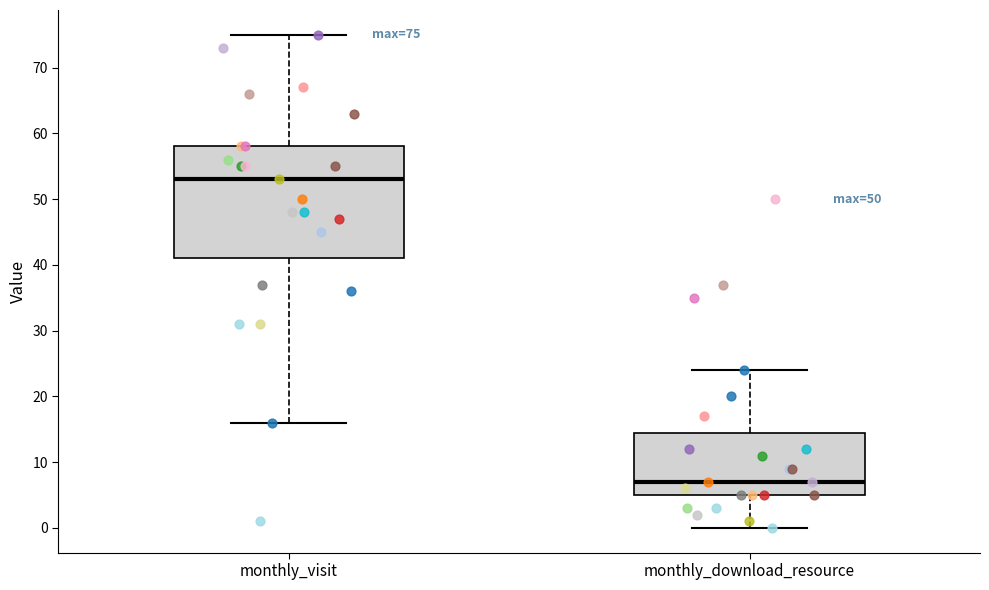

Which box has the lowest median line?

monthly_download_resource